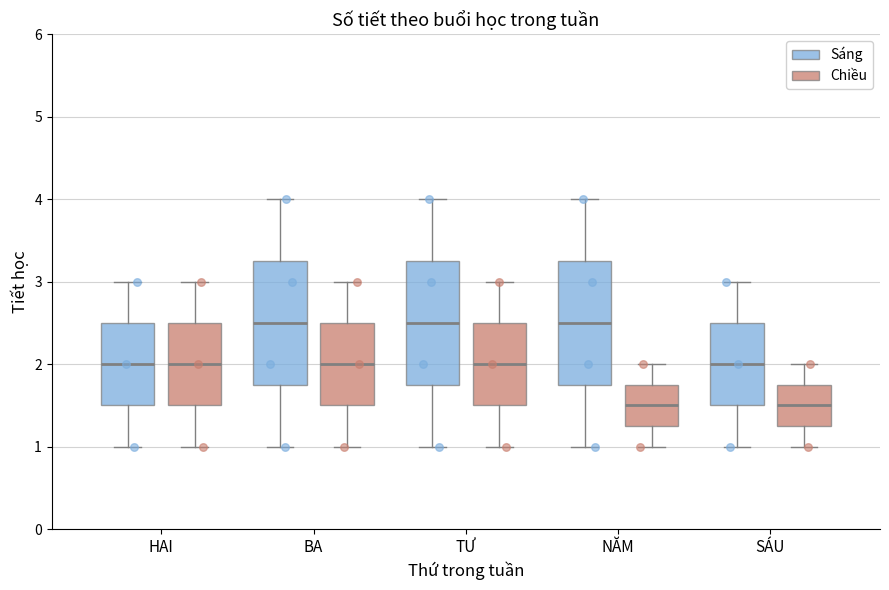

Reading left to right, read every box against the y-axis: the position of its median line, the range the box covers, and the ends of its whiskers. The values are not printed on the chart, so give them approximately, as read against the axis.

HAI (Sáng): median 2.0, box 1.5 to 2.5, whiskers 1.0 to 3.0
HAI (Chiều): median 2.0, box 1.5 to 2.5, whiskers 1.0 to 3.0
BA (Sáng): median 2.5, box 1.8 to 3.3, whiskers 1.0 to 4.0
BA (Chiều): median 2.0, box 1.5 to 2.5, whiskers 1.0 to 3.0
TƯ (Sáng): median 2.5, box 1.8 to 3.3, whiskers 1.0 to 4.0
TƯ (Chiều): median 2.0, box 1.5 to 2.5, whiskers 1.0 to 3.0
NĂM (Sáng): median 2.5, box 1.8 to 3.3, whiskers 1.0 to 4.0
NĂM (Chiều): median 1.5, box 1.3 to 1.8, whiskers 1.0 to 2.0
SÁU (Sáng): median 2.0, box 1.5 to 2.5, whiskers 1.0 to 3.0
SÁU (Chiều): median 1.5, box 1.3 to 1.8, whiskers 1.0 to 2.0